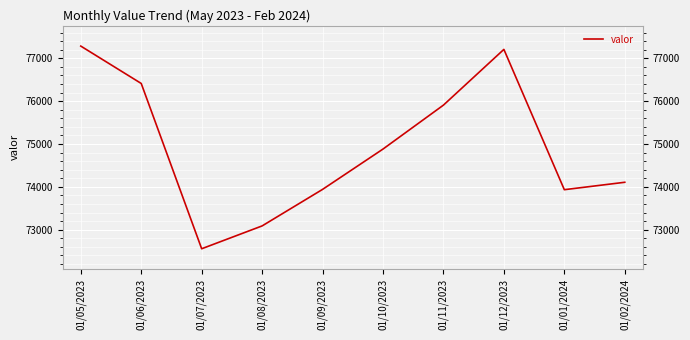

What is the average value?

74932